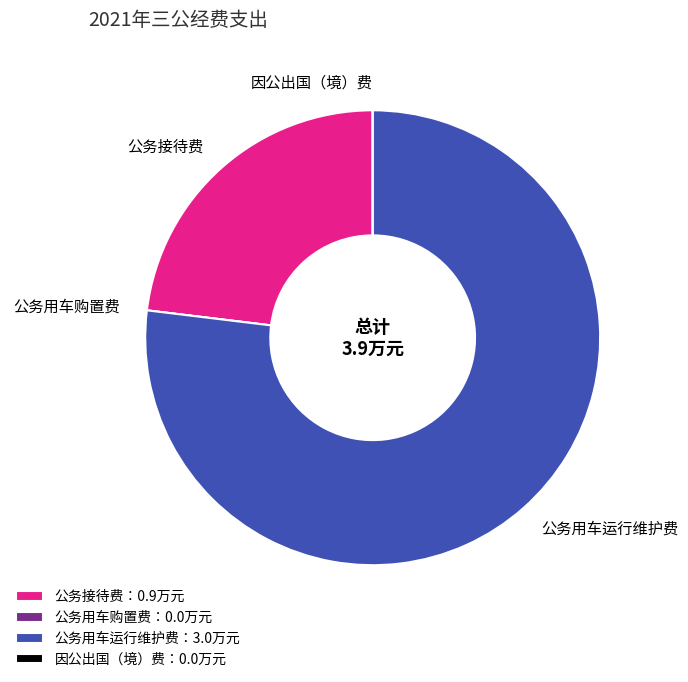

Which slice represents more than half of the pie?

公务用车运行维护费